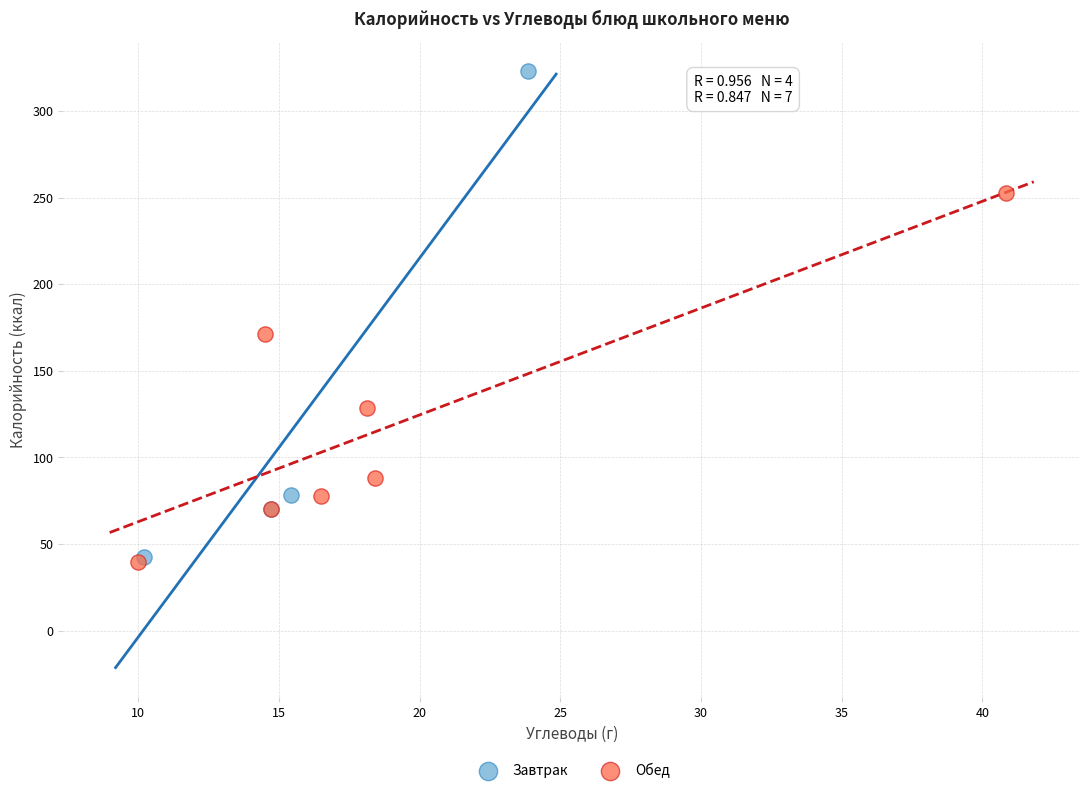

What are all the series names shown in the legend?

Завтрак, Обед